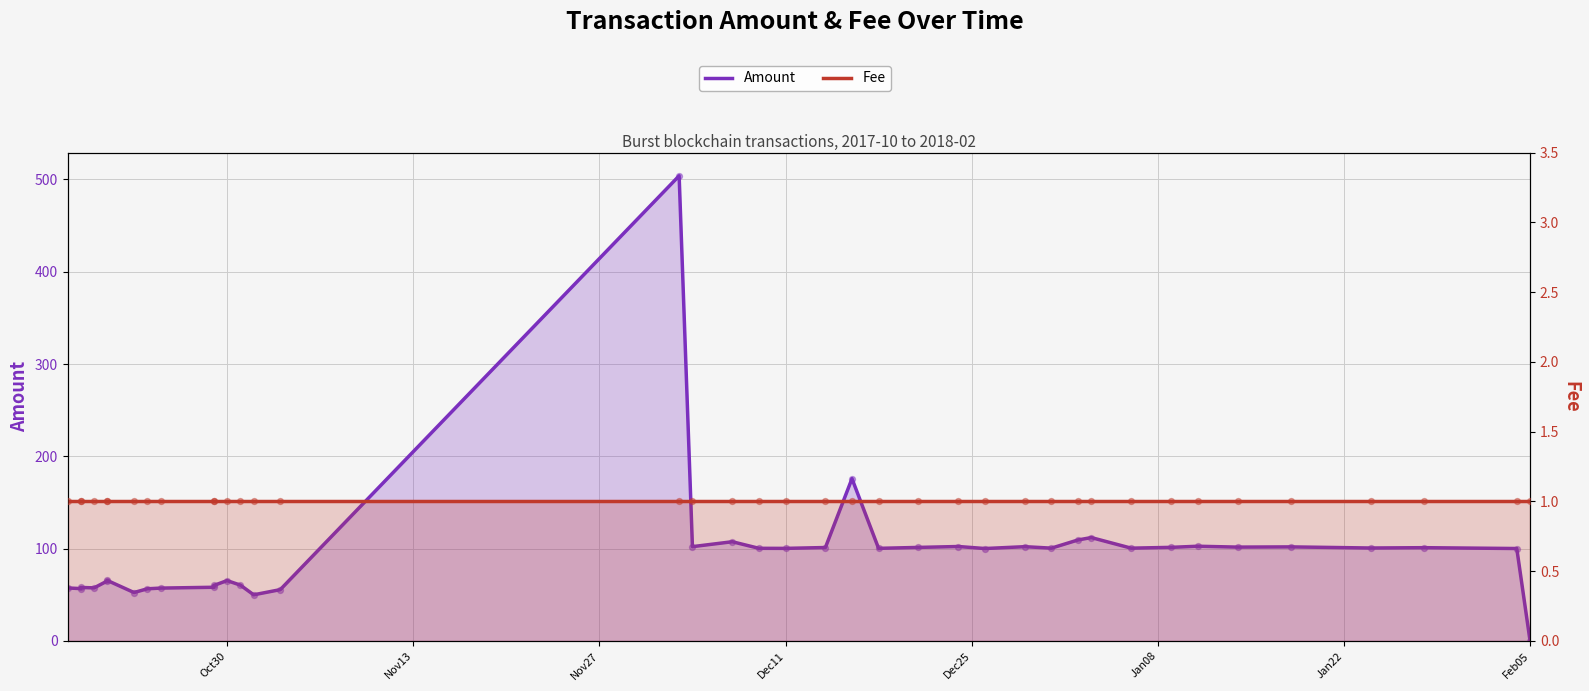

At how many categories does at least one series exceed 100?

23